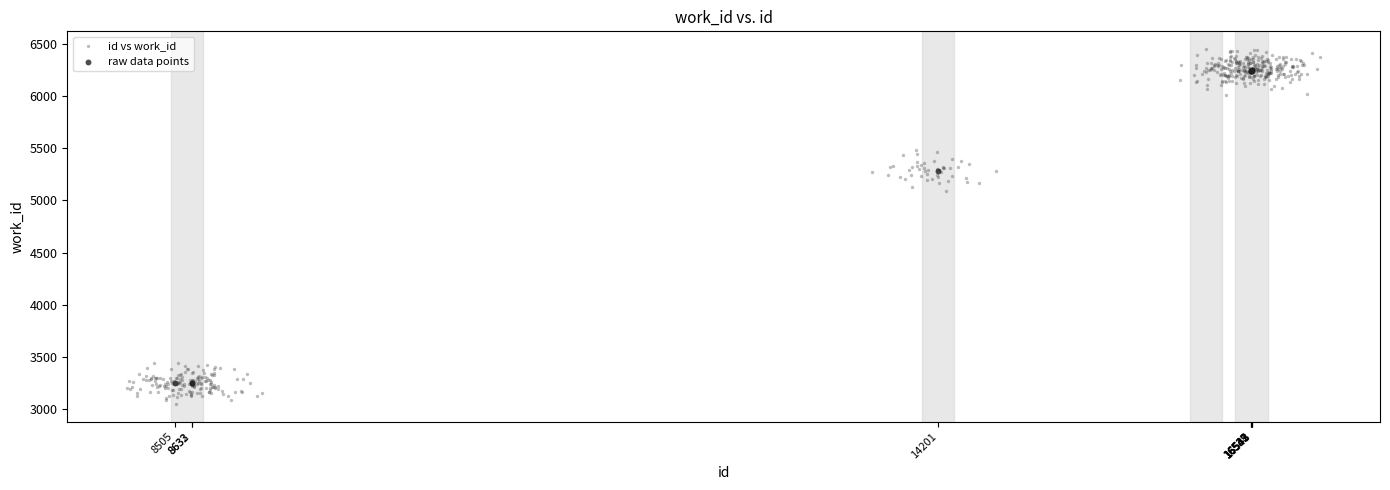

Which series has the widest spread of Y values?

id vs work_id